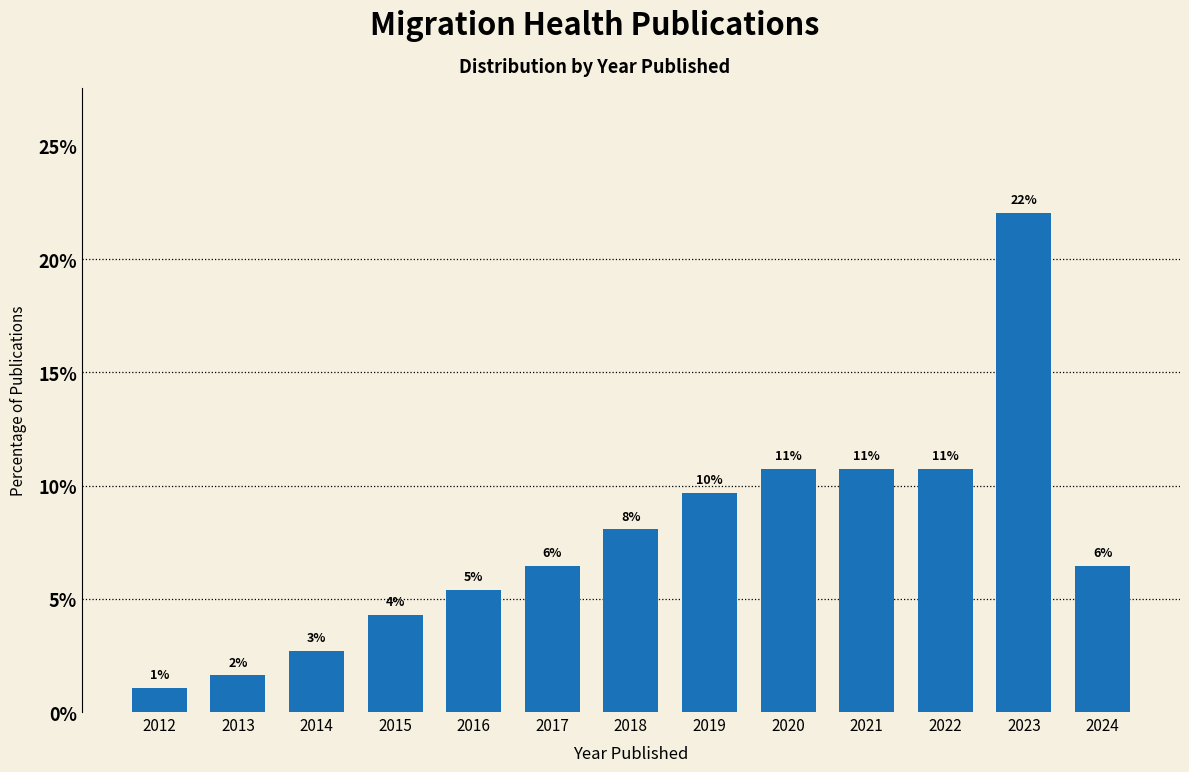

How many bars are there in total?

13